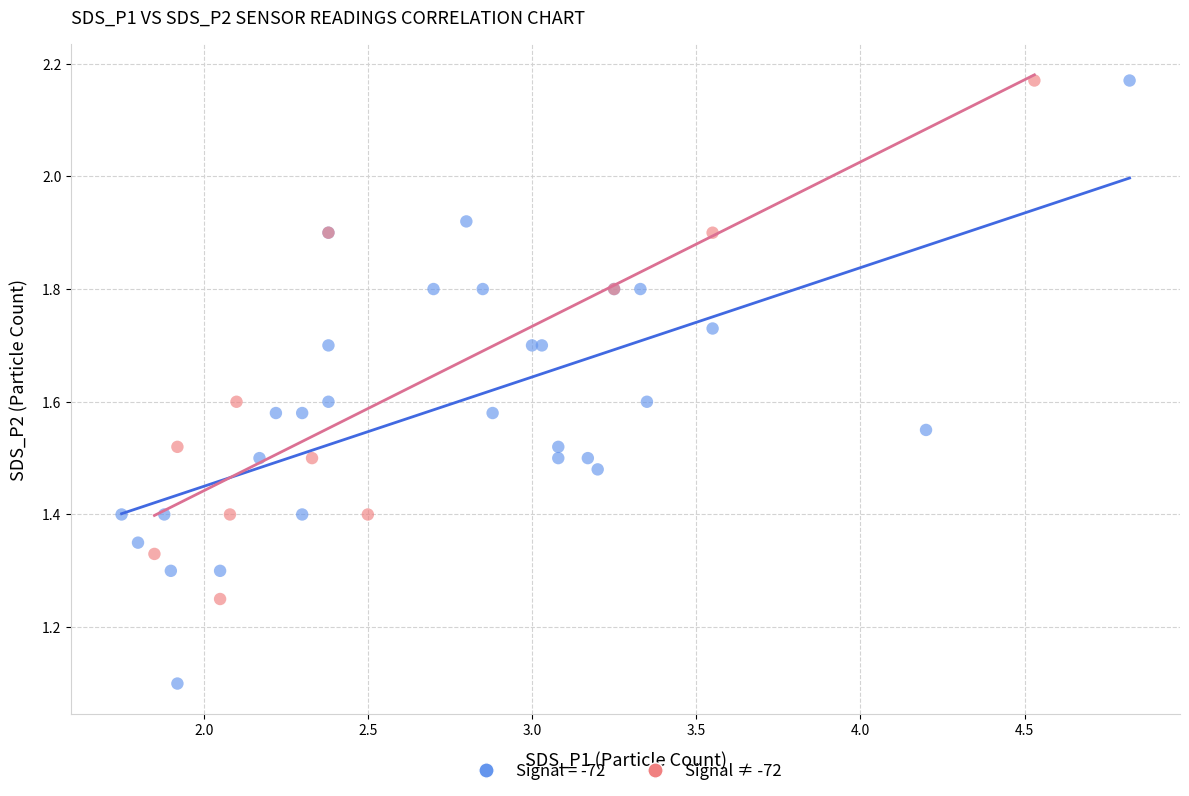

Which series has the largest Y range (max minus min)?

Signal = -72